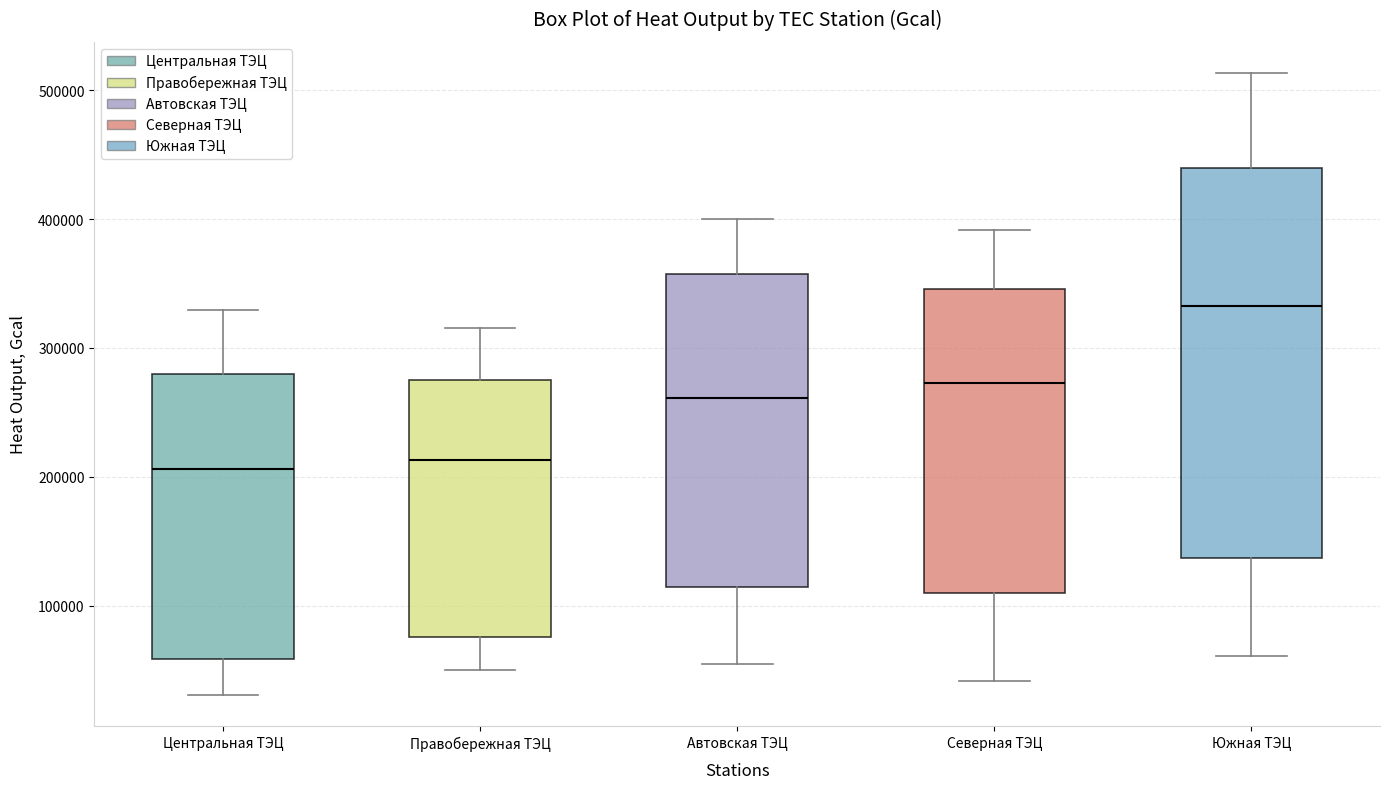

Comparing the boxes themselves (not the whiskers), which one is the tallest?

Южная ТЭЦ